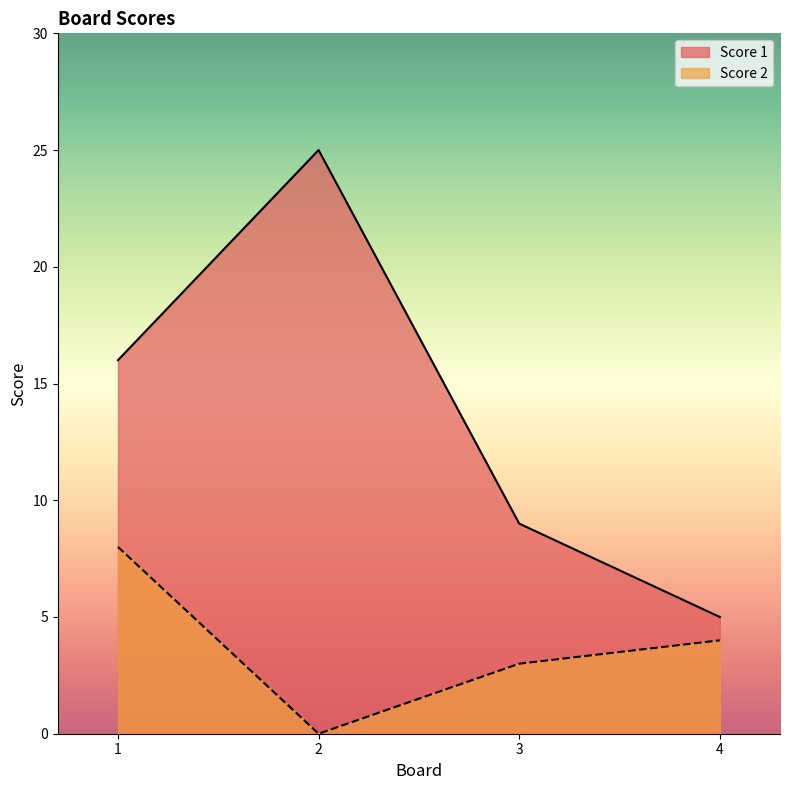

In Score 1, how many points are higher than both neighbors (excluding endpoints)?

1